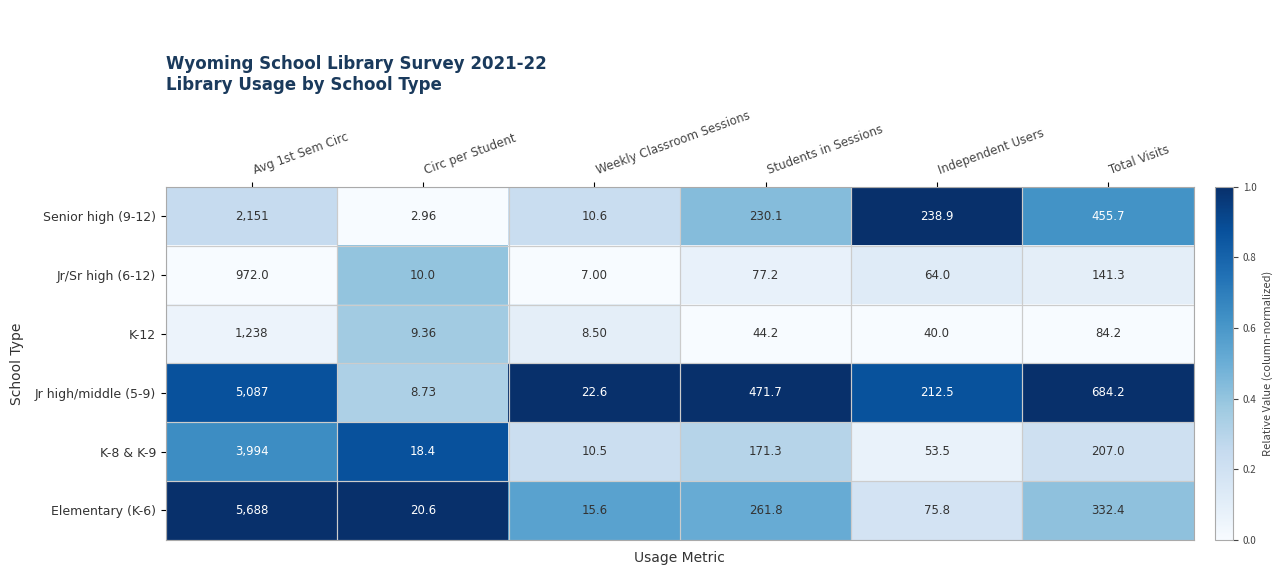

Where is Senior high (9-12) nearest to the value 1076?

Total Visits